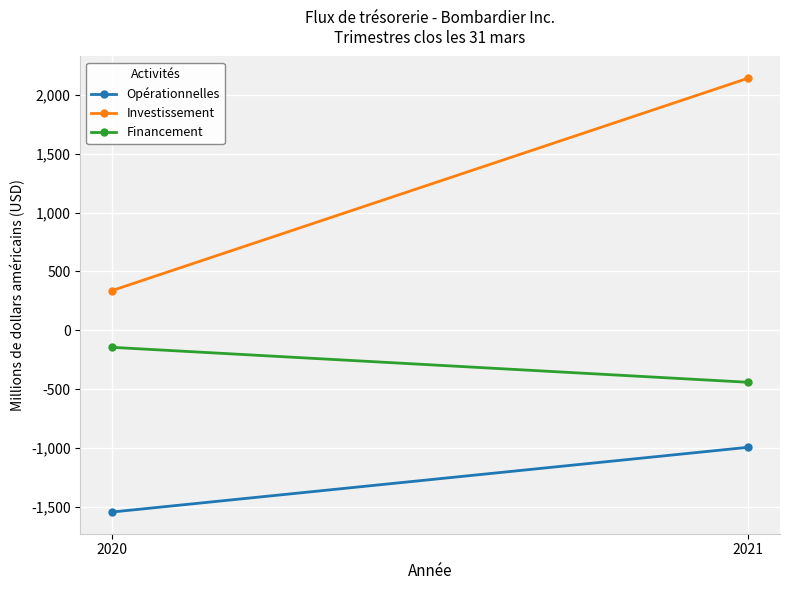

List the series in order of their overall mean, highest first.

Investissement, Financement, Opérationnelles